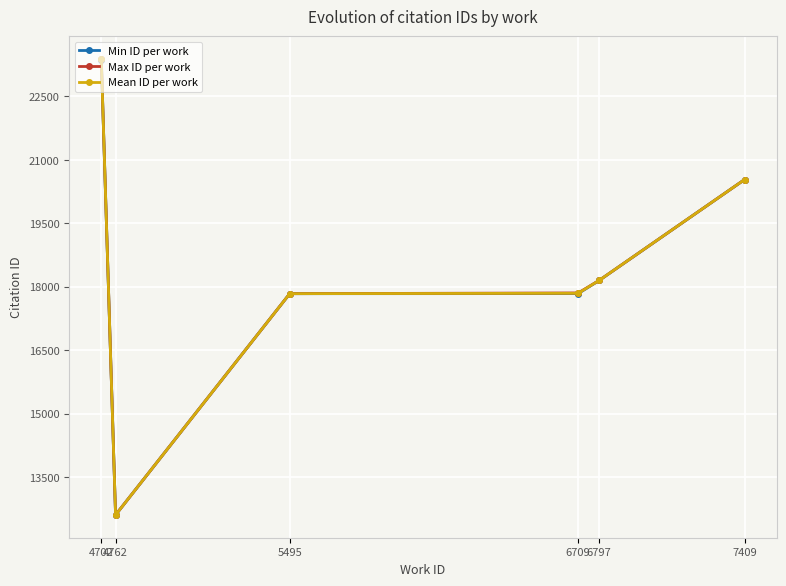

How many data points in Min ID per work are above 18147?

2